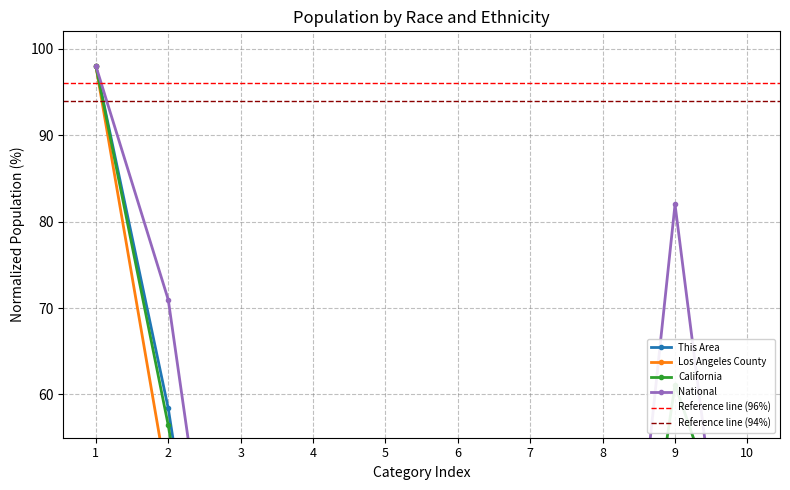

True or false: Los Angeles County has a value of 1.3 at 4.

False